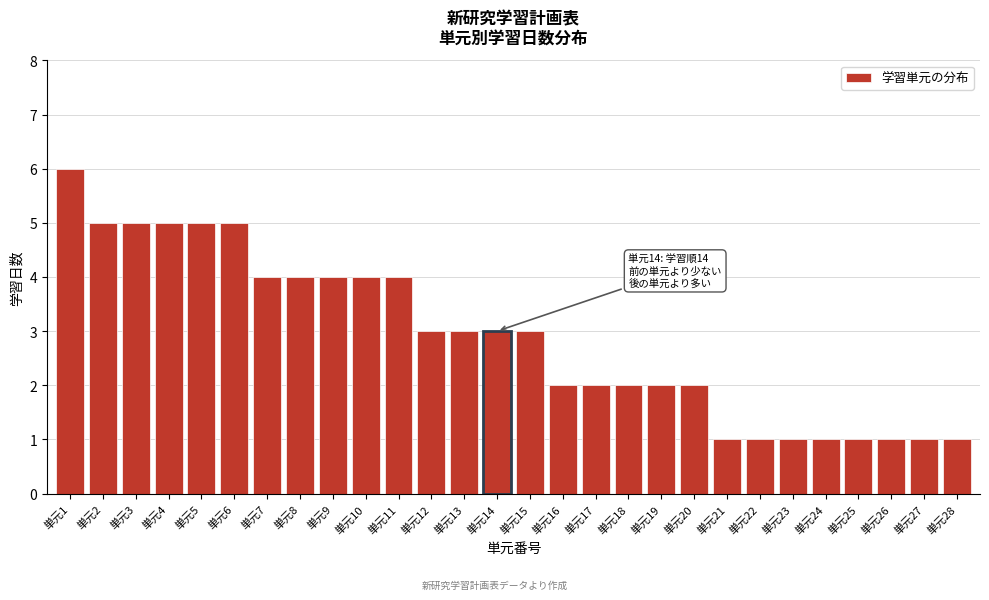

Reading right to left, list all the values displayed in this chart.

単元28=1	単元27=1	単元26=1	単元25=1	単元24=1	単元23=1	単元22=1	単元21=1	単元20=2	単元19=2	単元18=2	単元17=2	単元16=2	単元15=3	単元14=3	単元13=3	単元12=3	単元11=4	単元10=4	単元9=4	単元8=4	単元7=4	単元6=5	単元5=5	単元4=5	単元3=5	単元2=5	単元1=6